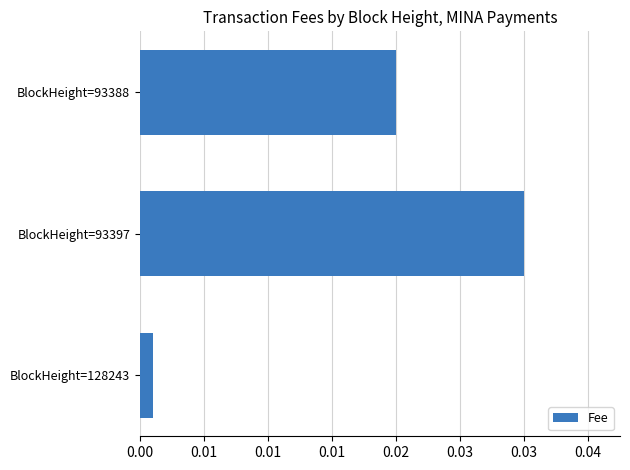

Rank the categories by value from highest to lowest.

BlockHeight=93397, BlockHeight=93388, BlockHeight=128243